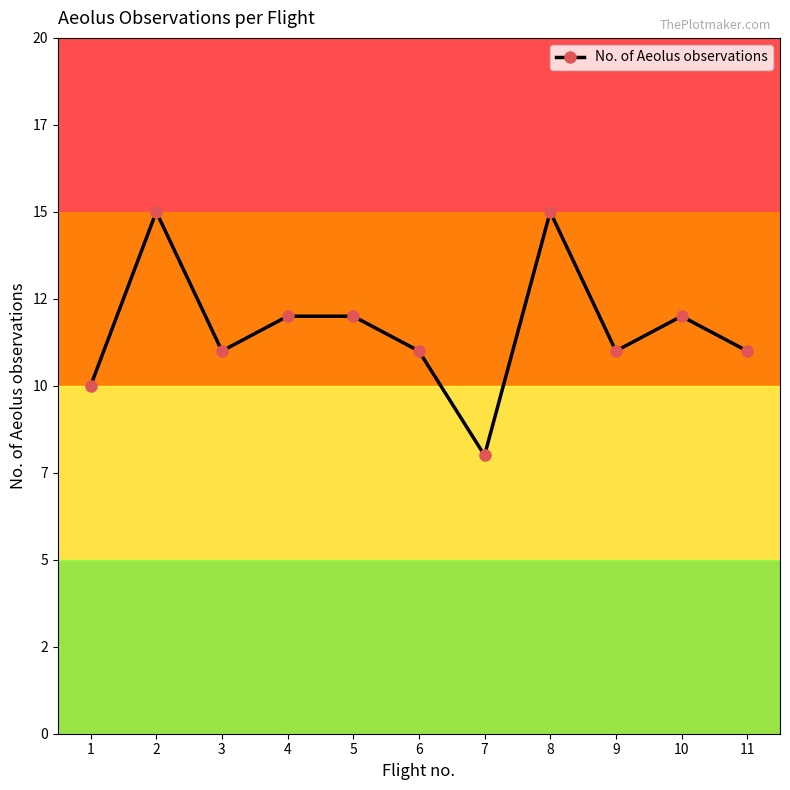

What is the change in value from 1 to 5?

+2